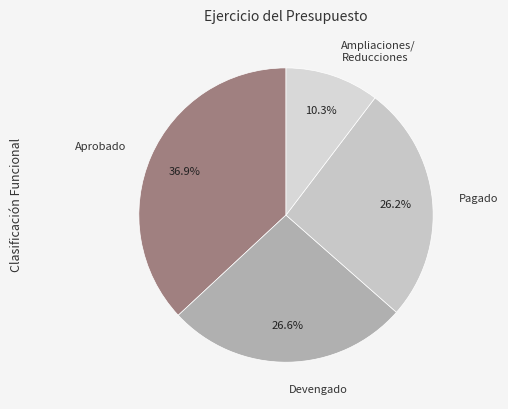

What is the smallest slice in the pie chart?

Ampliaciones/ Reducciones